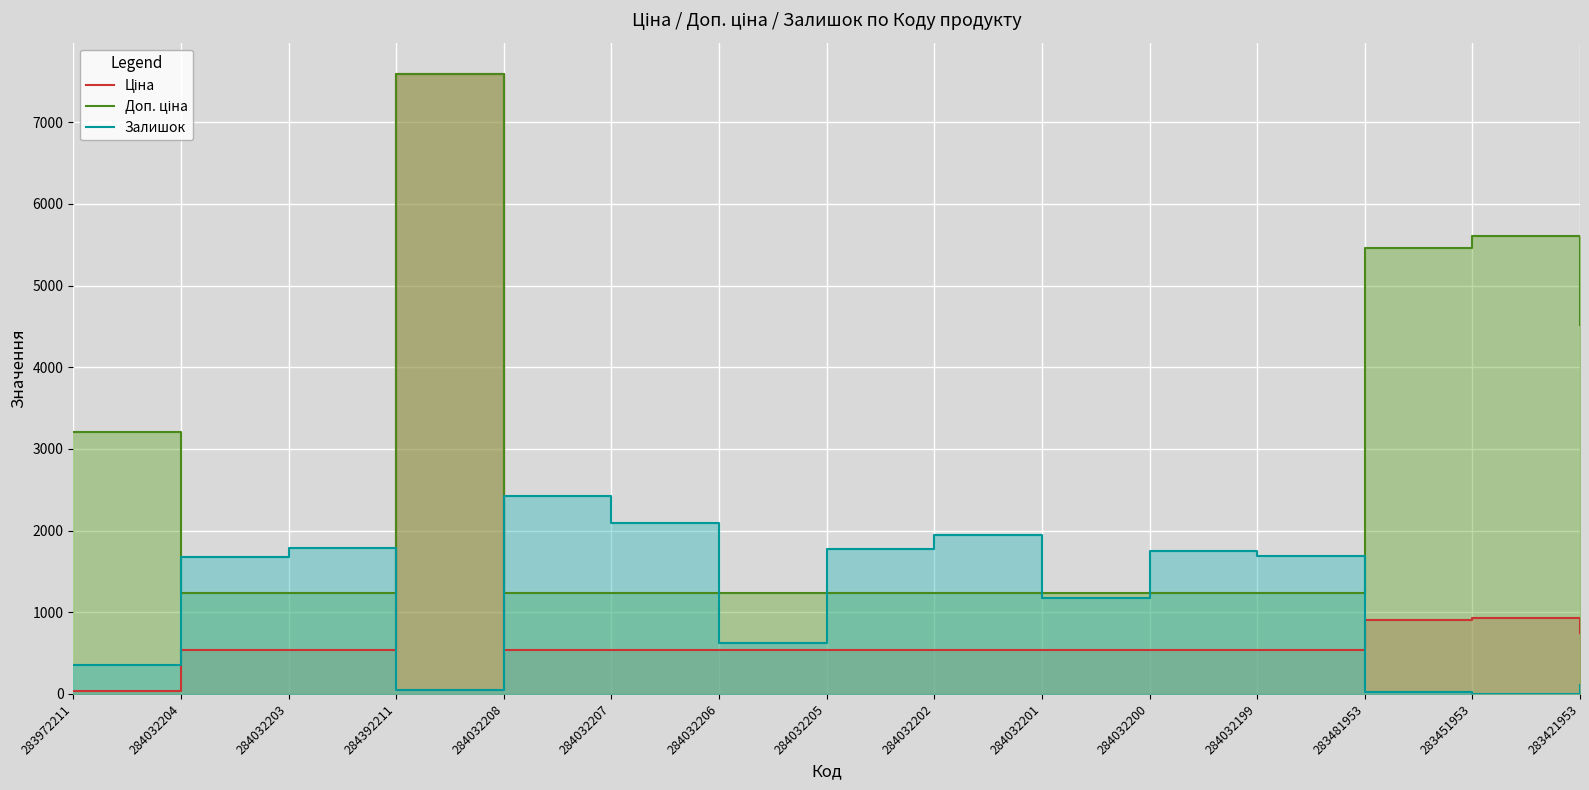

Between 284032200 and 284032199, which is larger?

284032200